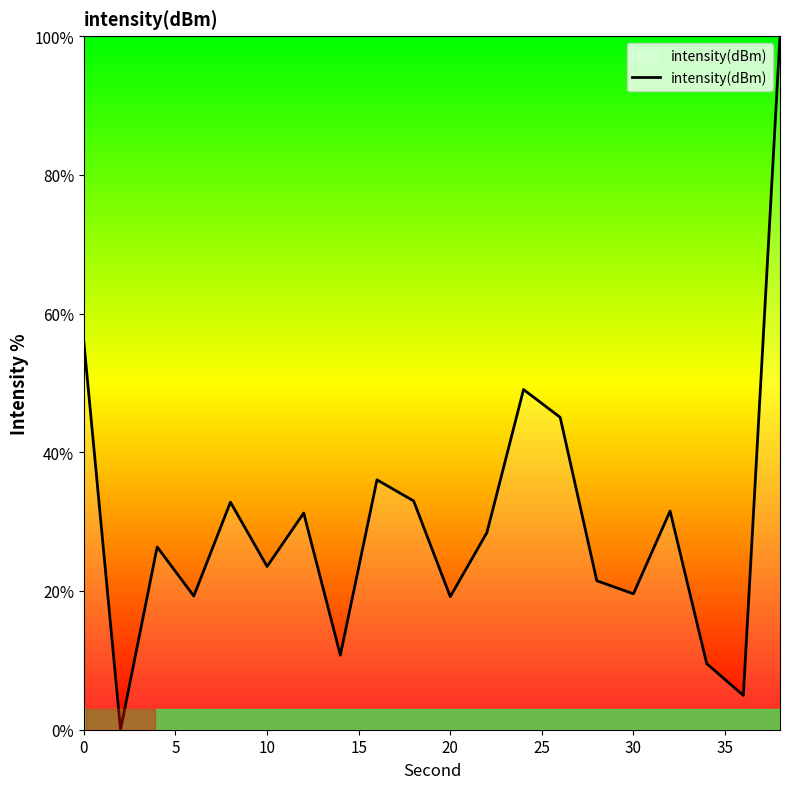

What is the average value?

29.9